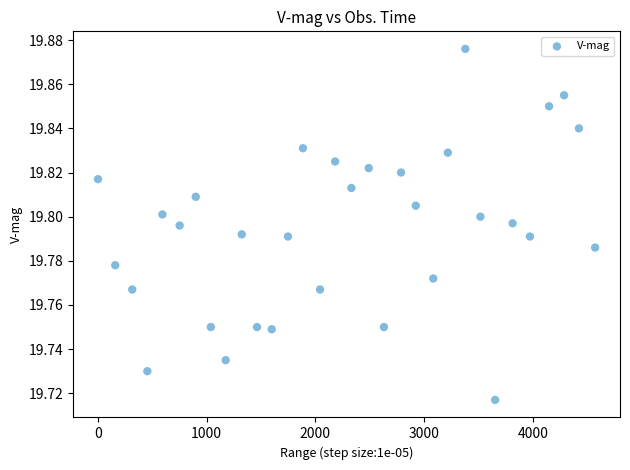

What is the range of X values (max minus min)?

4574.1